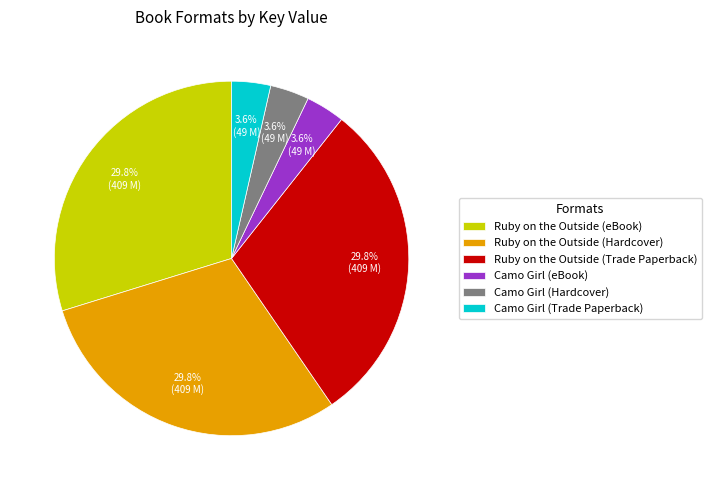

Count the number of slices in the pie.

6